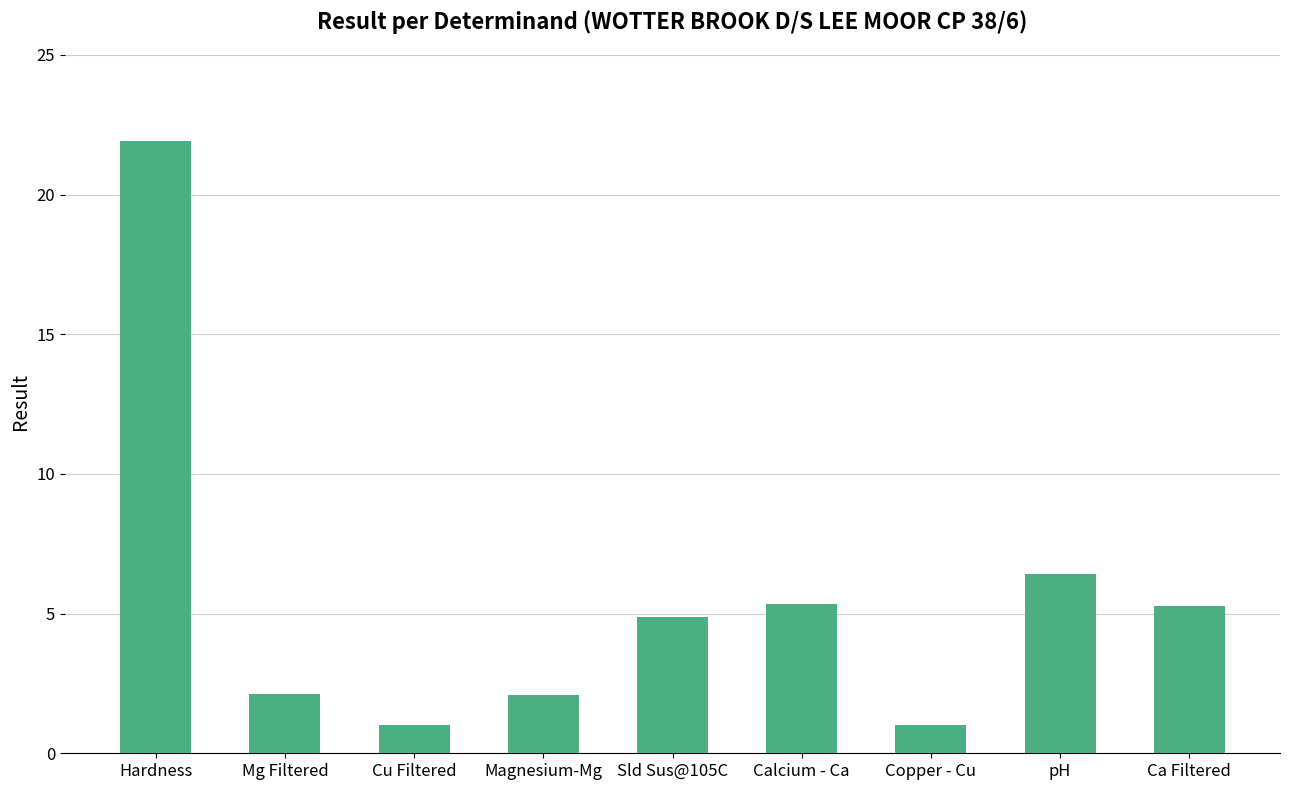

The chart shows a value of 5.3 at Ca Filtered. True or false?

True